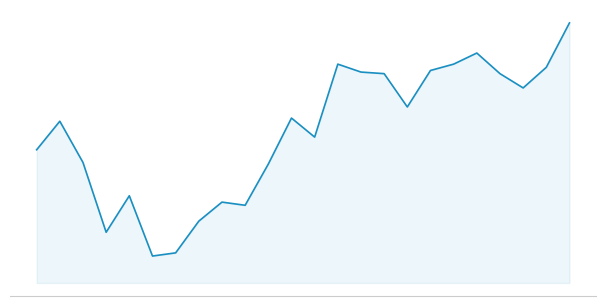

Reading left to right, transcribe all the data shown in this chart.

00:52=2.3	01:52=2.8	02:52=2.1	03:52=0.9	04:52=1.5	05:52=0.5	06:52=0.5	07:52=1.1	08:52=1.4	09:52=1.4	10:52=2.1	11:52=2.9	12:52=2.6	13:52=3.8	14:52=3.7	15:52=3.7	16:52=3.1	17:52=3.7	18:52=3.8	19:52=4.0	20:52=3.7	21:52=3.4	22:52=3.8	23:52=4.6